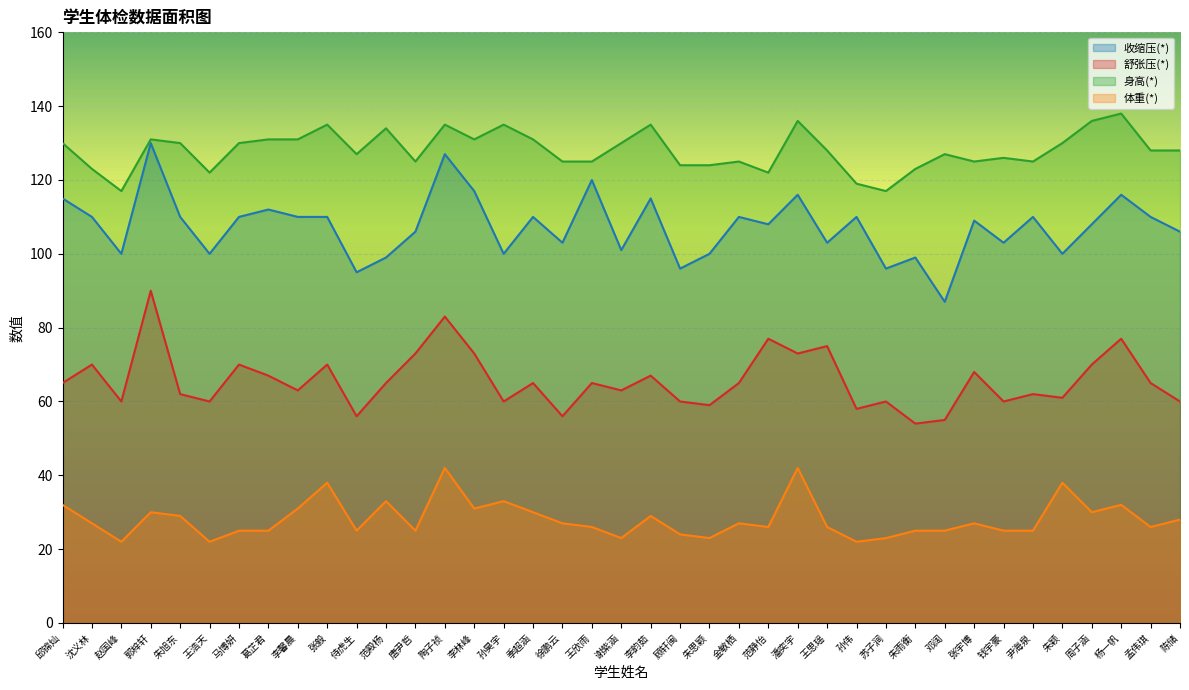

True or false: 体重(*) has more than 2 points higher than both neighbors.

True